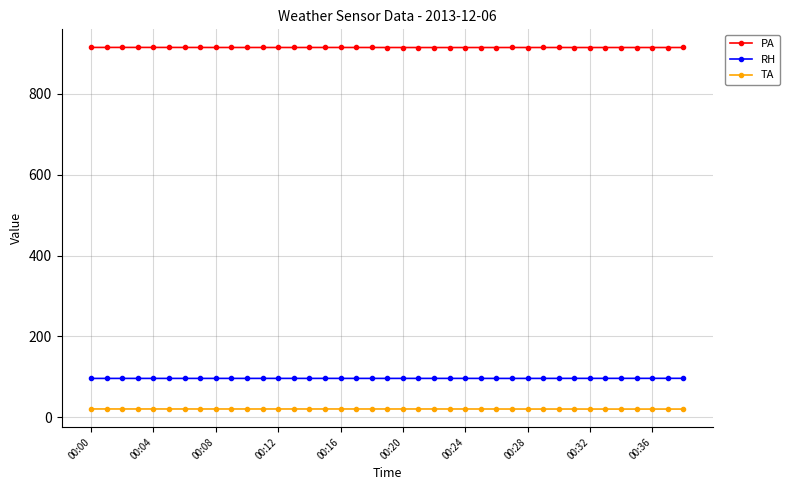

What is the value of the RH point at the 3rd from the left?

96.1